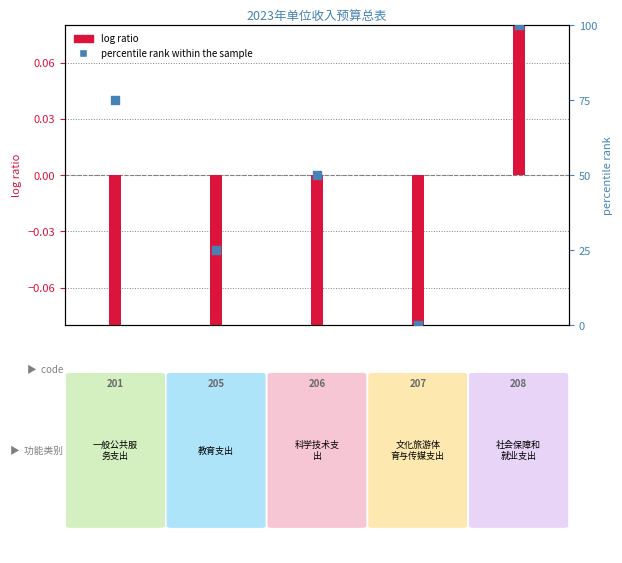

What are all the series names shown in the legend?

log ratio, percentile rank within the sample